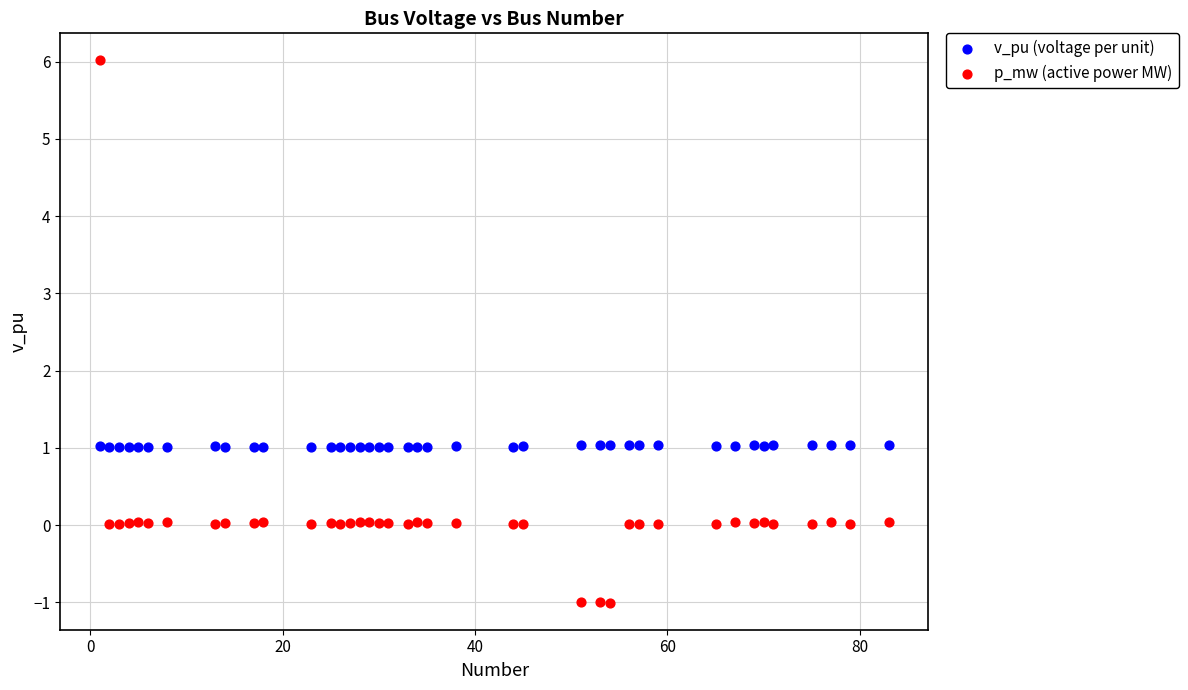

Which series contains the highest Y value?

p_mw (active power MW)